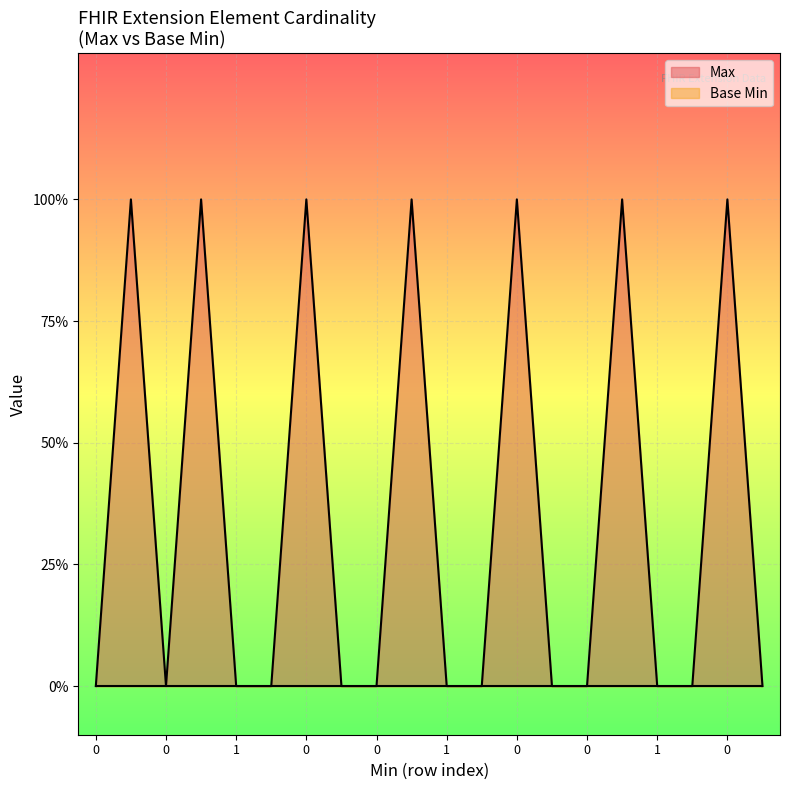

How many values are between 0 and 1?

20